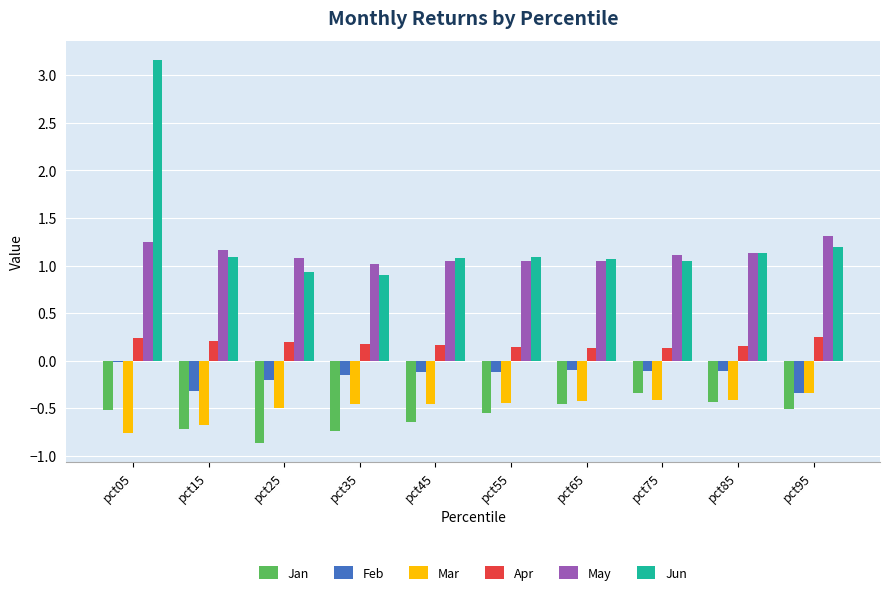

What is the sum of all Feb values?

-1.6